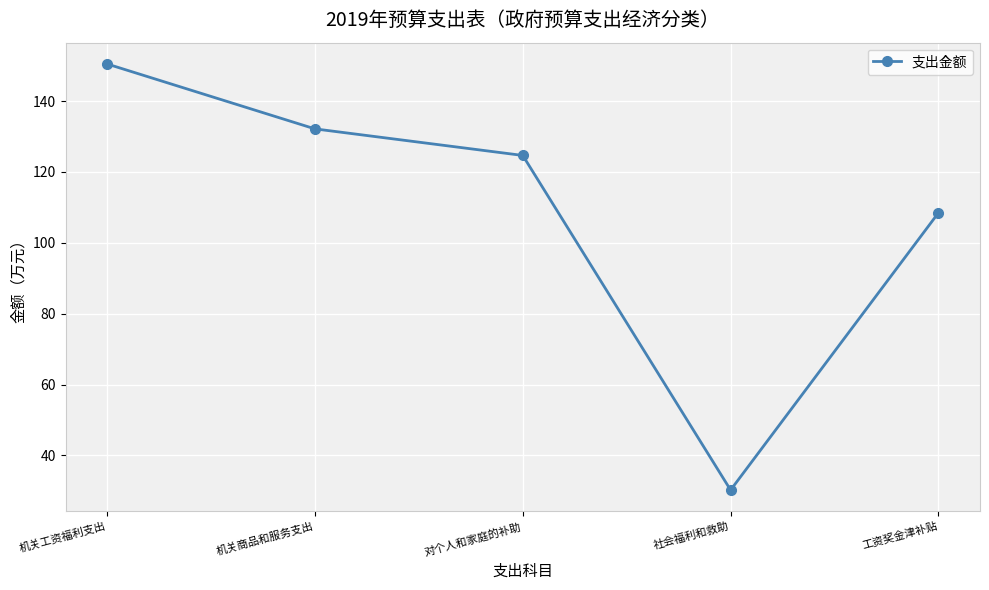

What is the ratio of the value at 工资奖金津补贴 to the value at 机关工资福利支出?

0.7